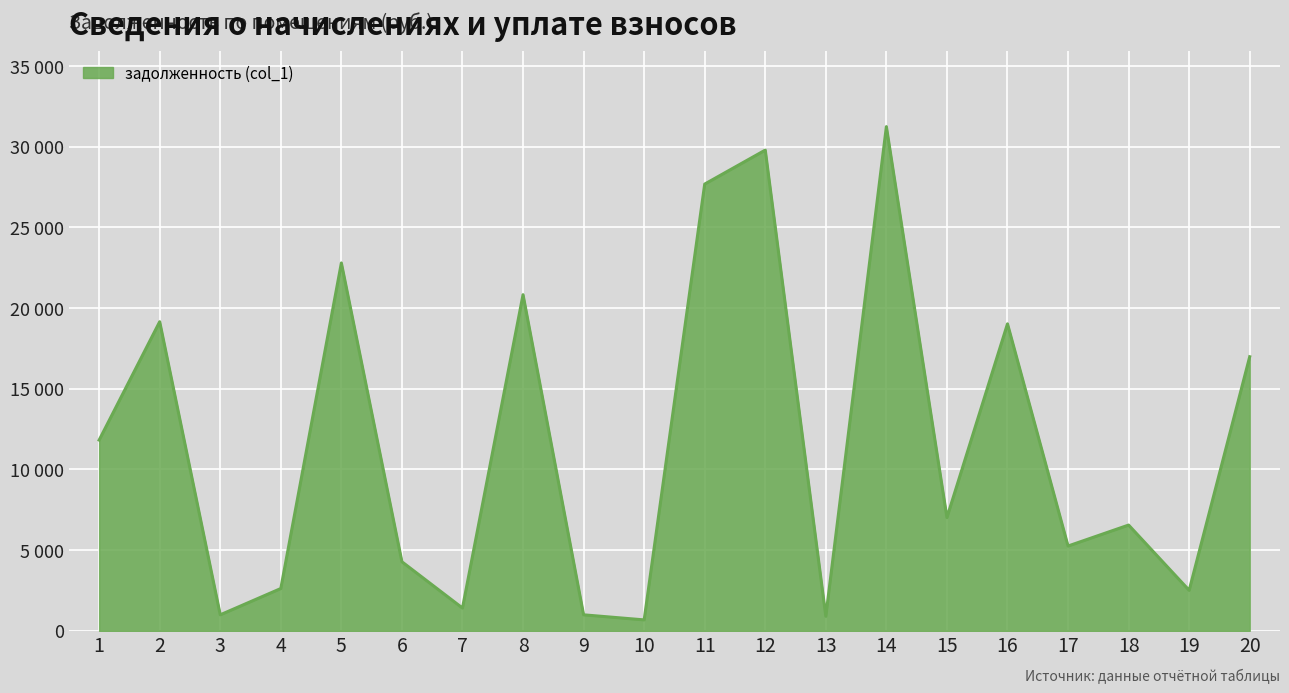

What is the sum of all values?

232564.5